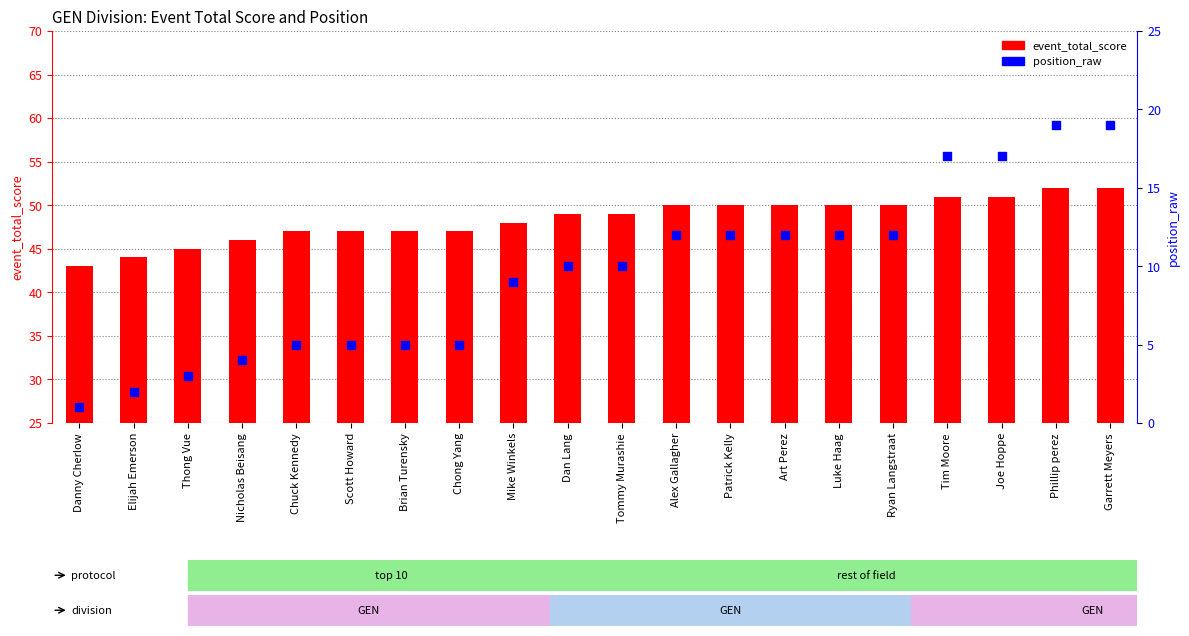

Which series reaches the minimum Y coordinate?

position_raw